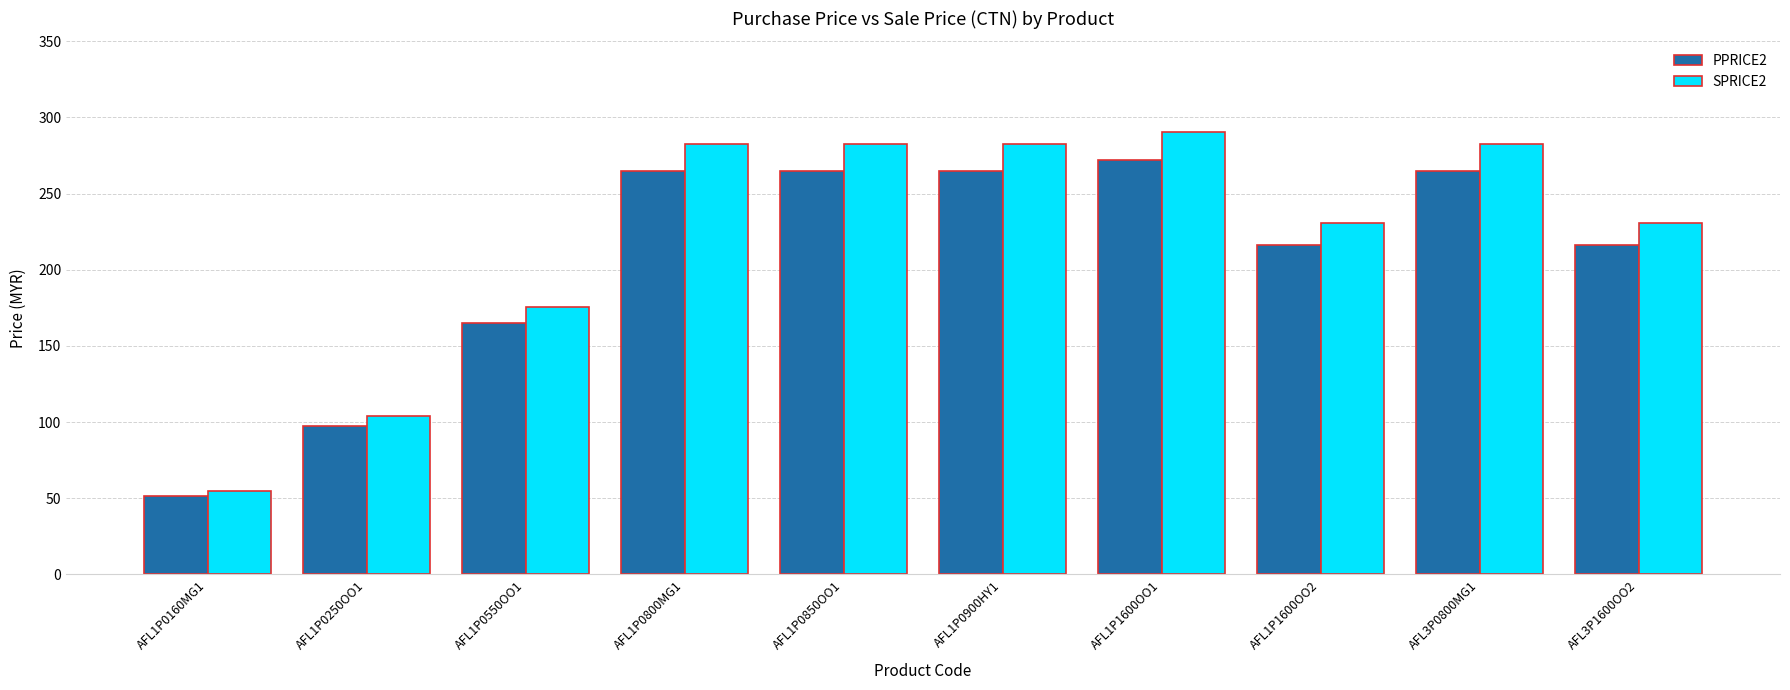

True or false: PPRICE2 has a value of 264.9 at AFL1P0800MG1.

True